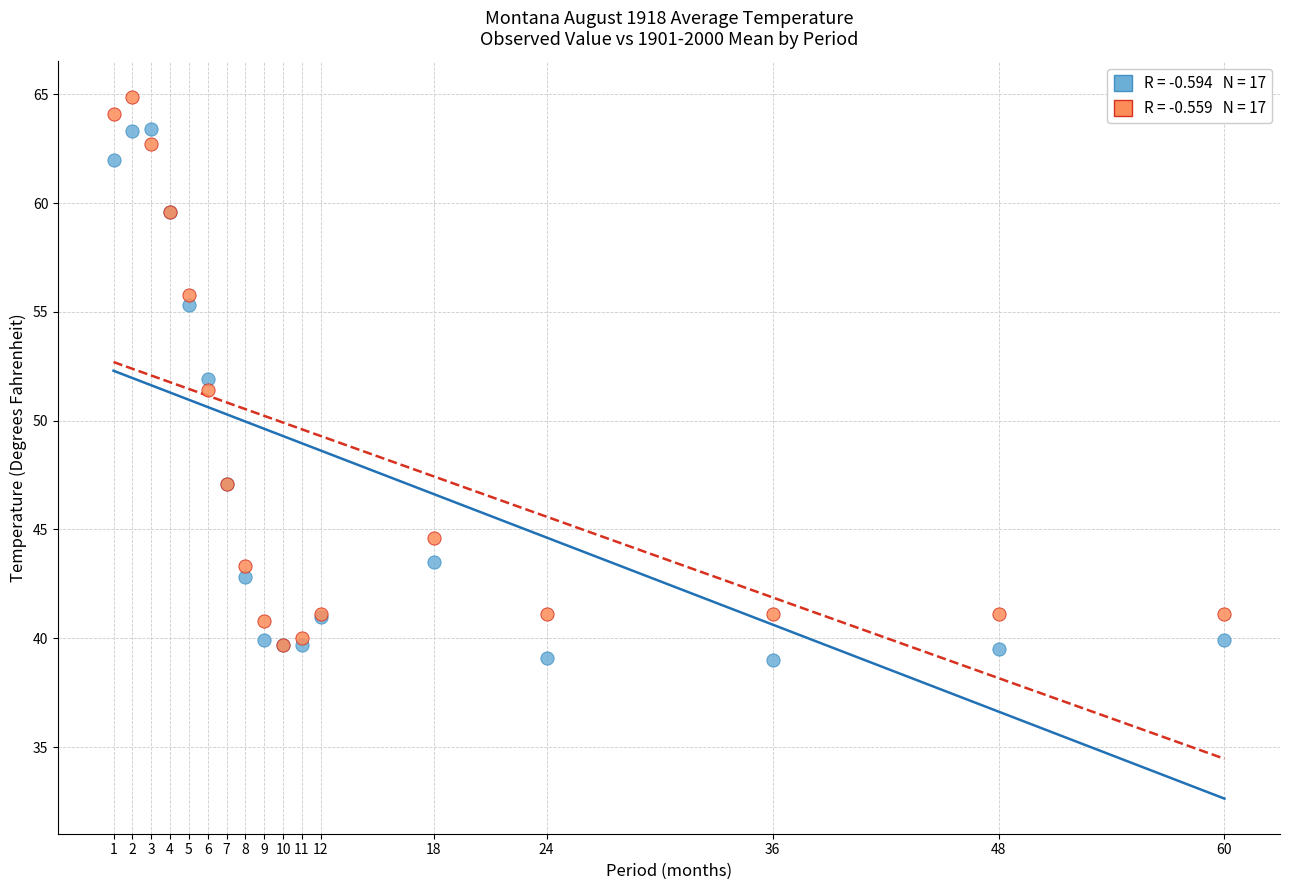

Across all series, what Y value is closest to 51?

51.4